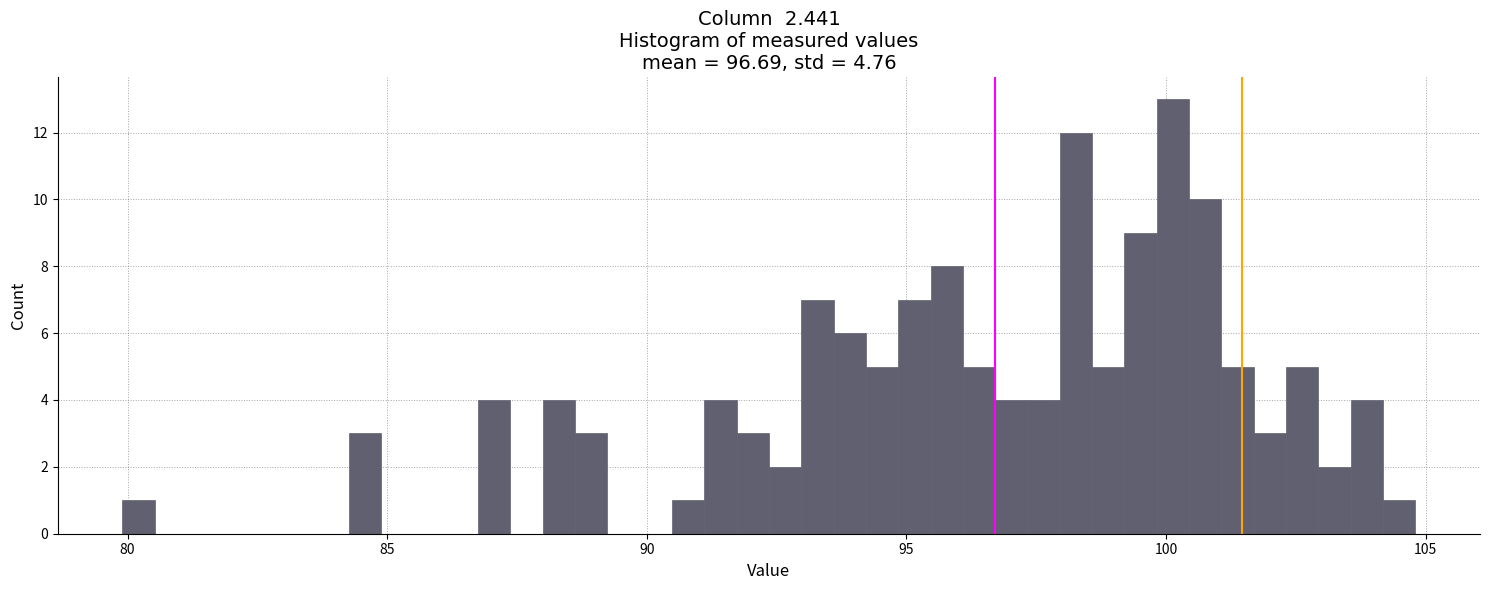

Read against the x-axis, roughly where is the centre of the tallest bar?

100.0